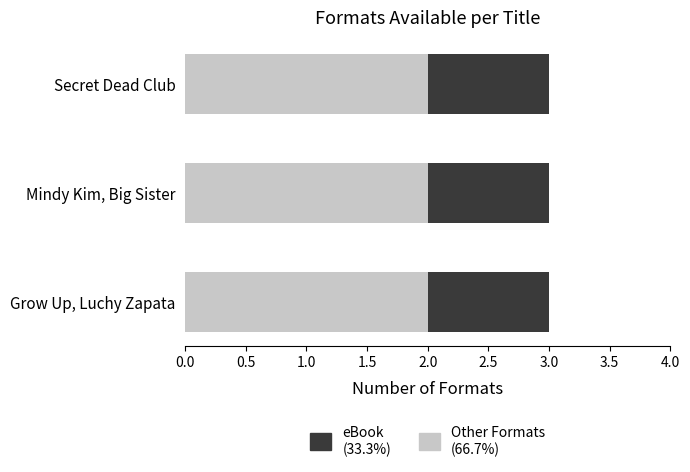

How many series are shown in this chart?

2